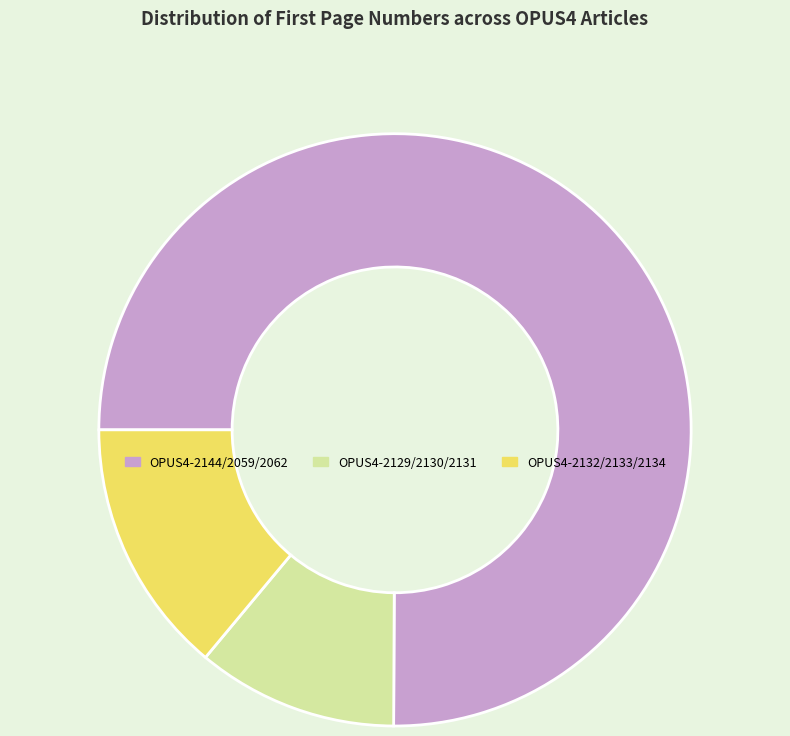

Is it true that OPUS4-2144/2059/2062 is 68% of the pie?

False